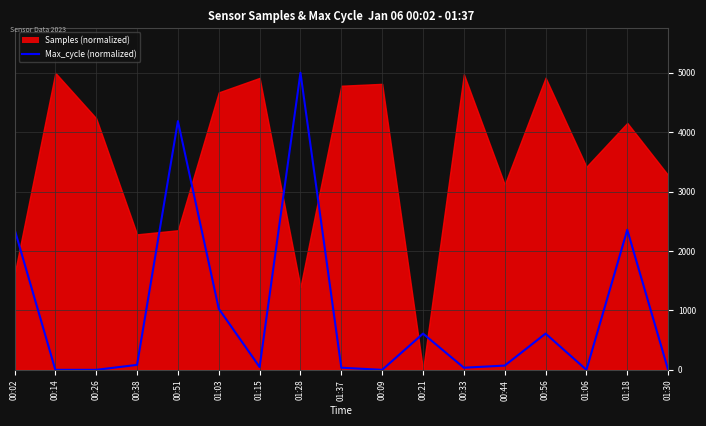

What is the label of the 14th point from the left?

00:56